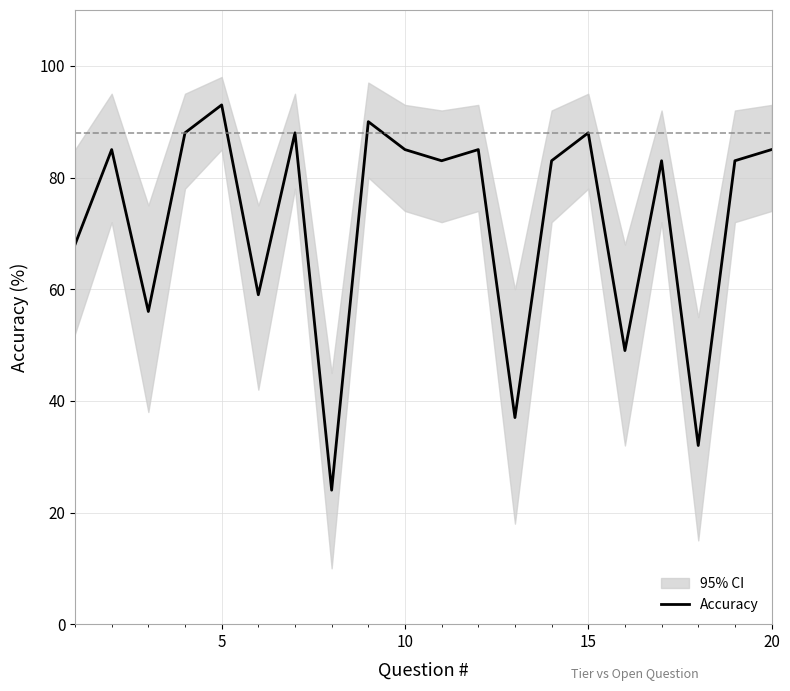

Reading left to right, transcribe all the data shown in this chart.

68	85	56	88	93	59	88	24	90	85	83	85	37	83	88	49	83	32	83	85